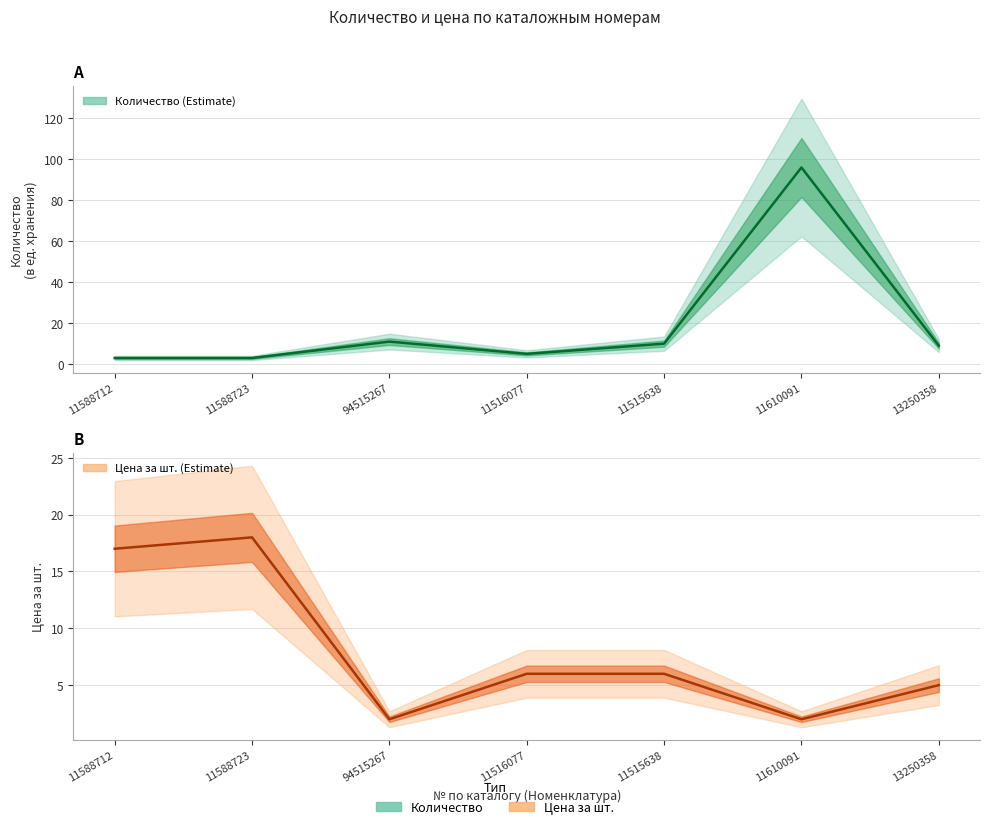

What is the difference between the highest and lowest values at 11588712?

14